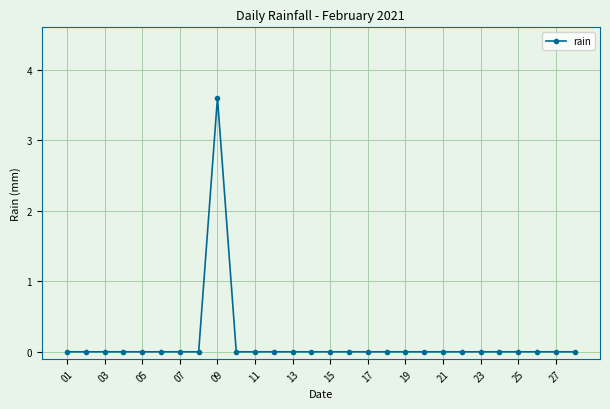

How many values are between 0 and 1?

27